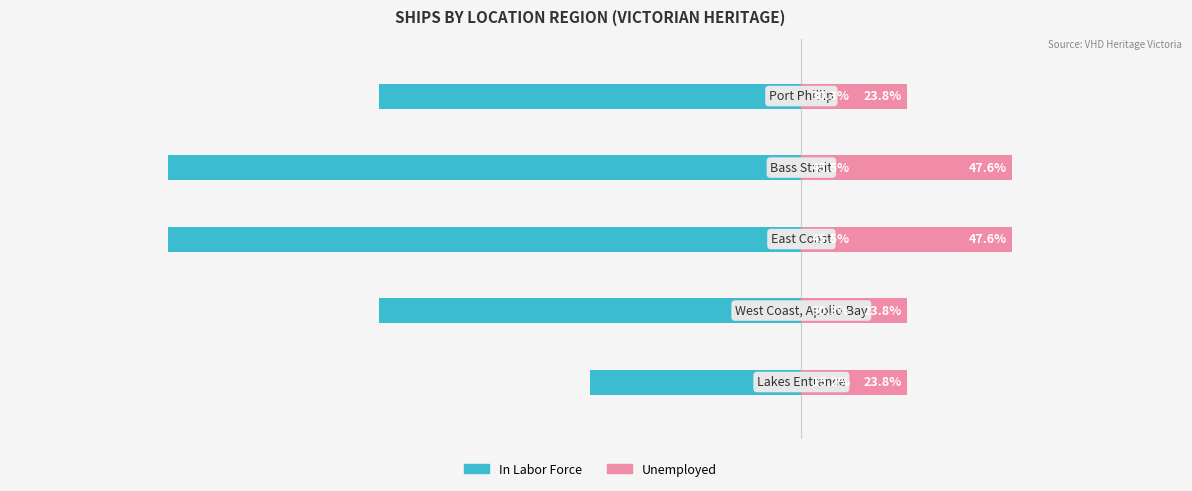

Between 2 and 4, which series saw the biggest shift?

In Labor Force